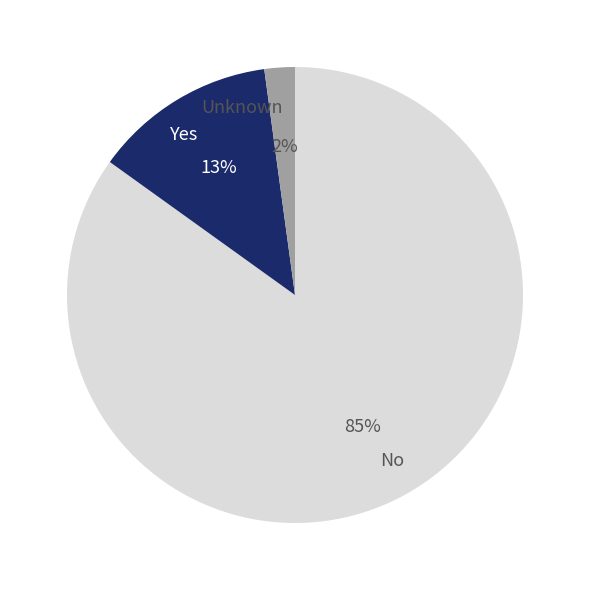

How many segments does this pie chart have?

3